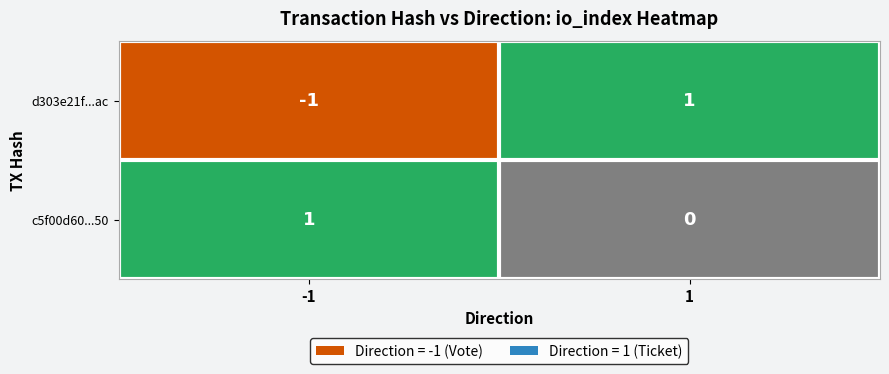

True or false: c5f00d60...50 has a value of 1 at -1.

True